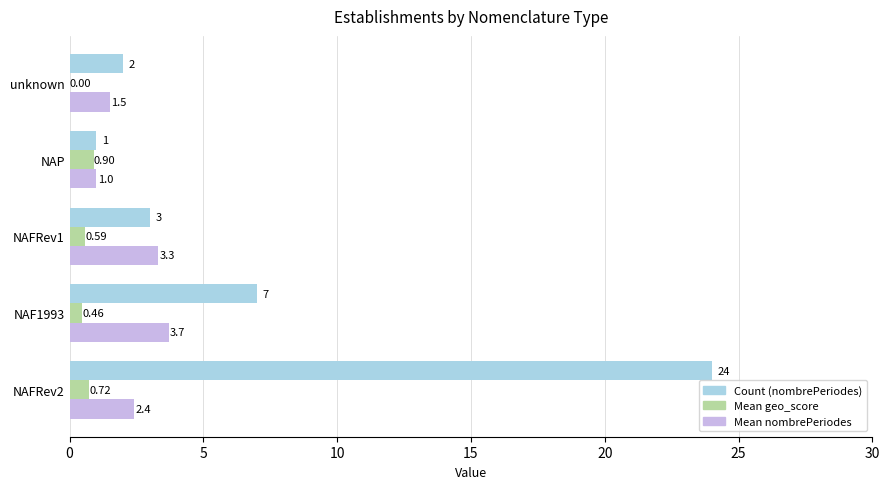

At which category is the sum across all series the highest?

NAFRev2